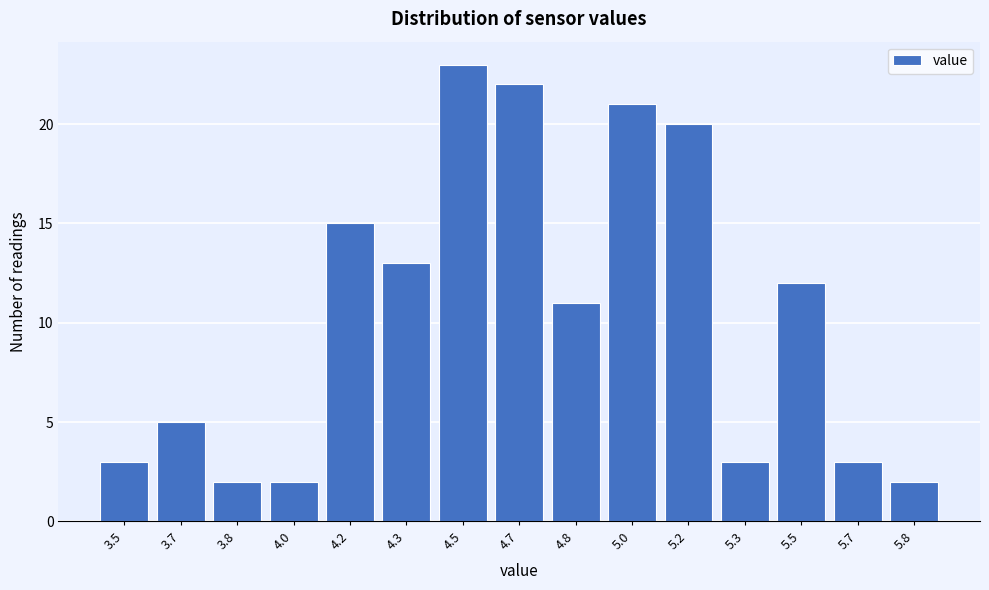

Reading right to left, extract all data points from this chart.

2	3	12	3	20	21	11	22	23	13	15	2	2	5	3